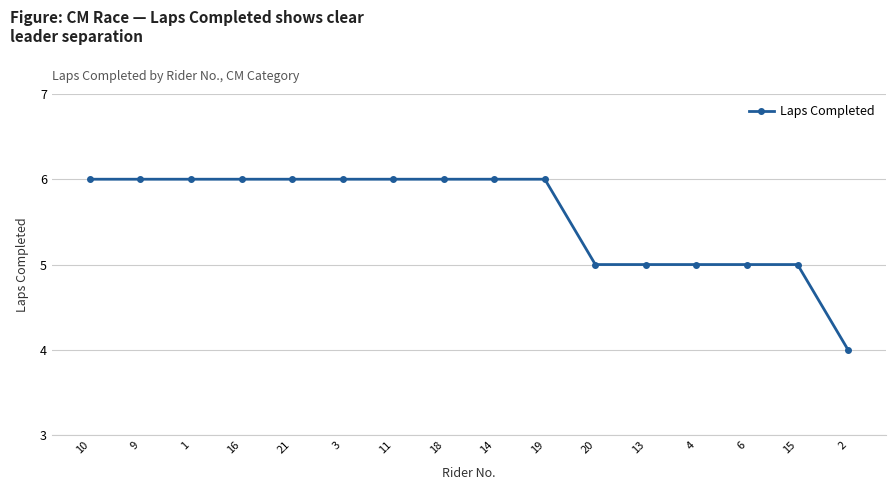

Reading left to right, transcribe all the data shown in this chart.

6	6	6	6	6	6	6	6	6	6	5	5	5	5	5	4